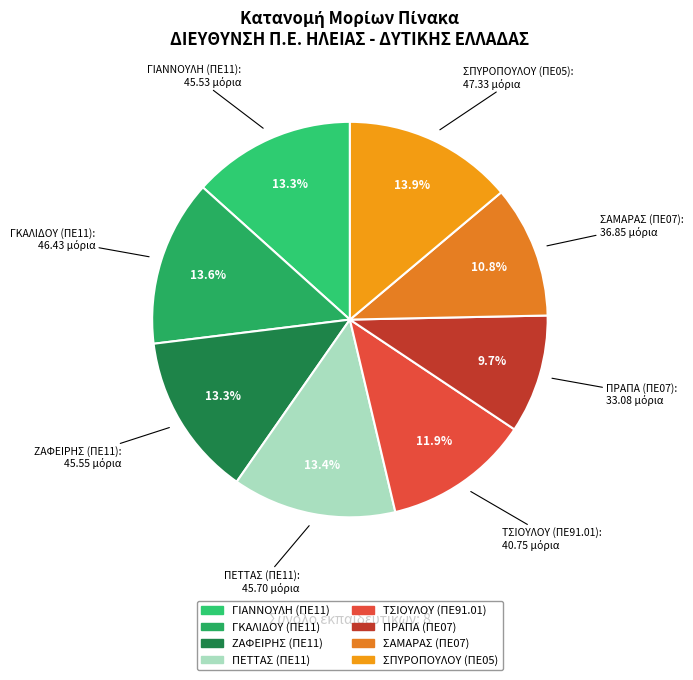

True or false: ΣΠΥΡΟΠΟΥΛΟΥ (ΠΕ05) accounts for 24% of the total.

False